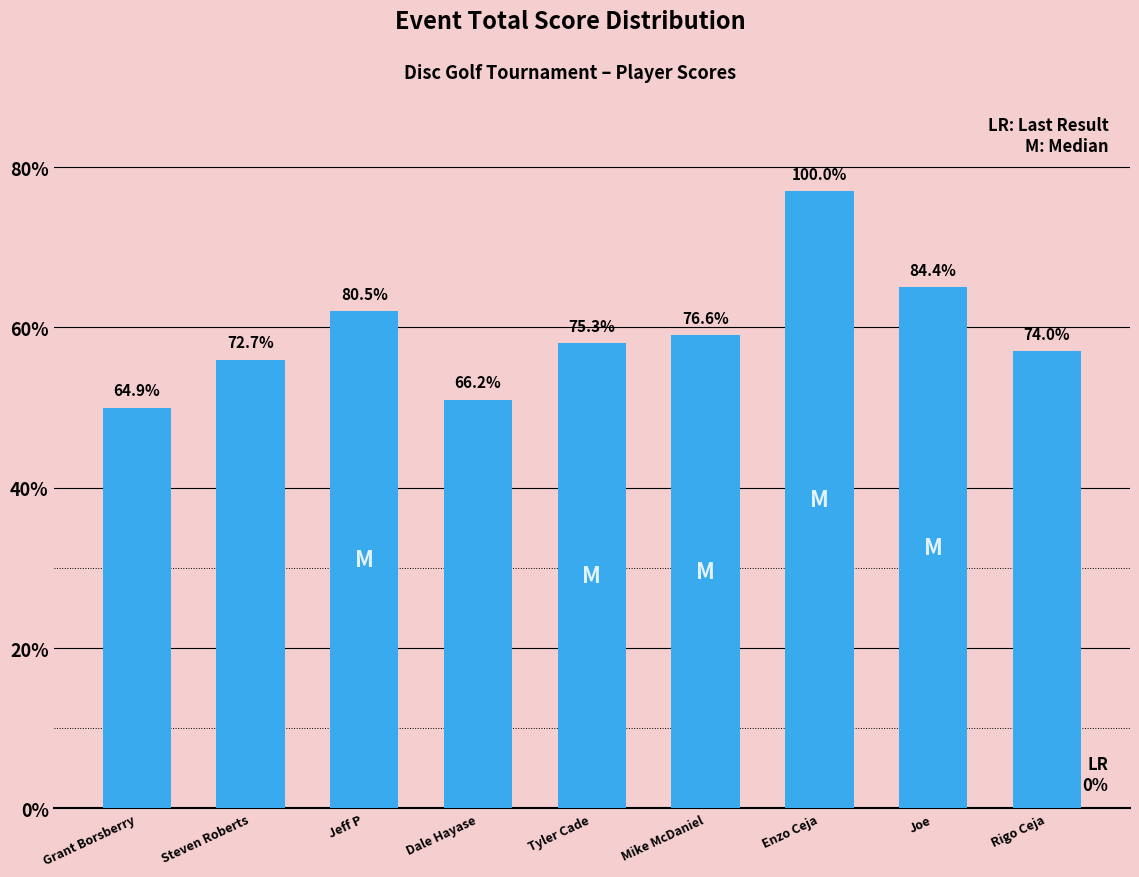

How many bars are there in total?

9